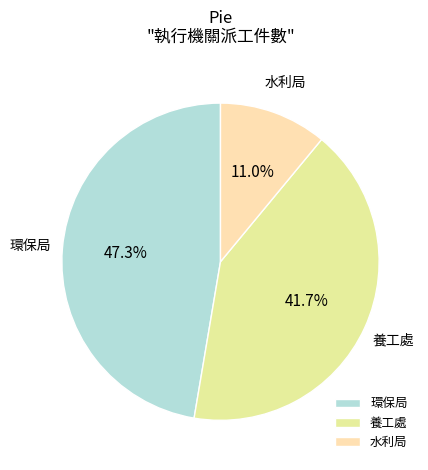

Which slice is the smallest?

水利局